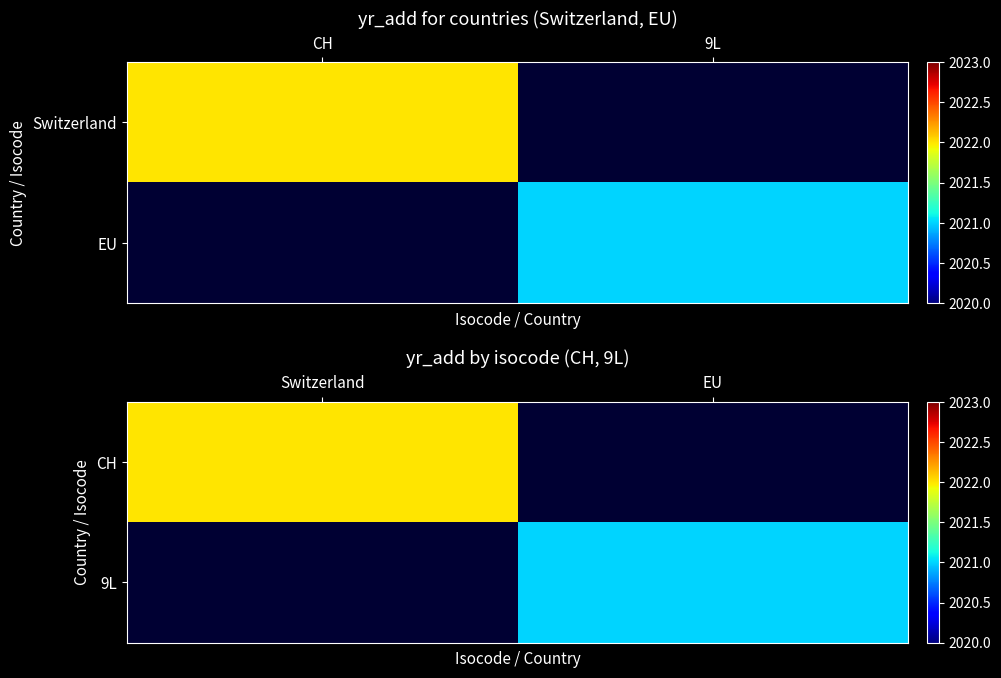

Which label corresponds to the smallest value in the chart?

EU